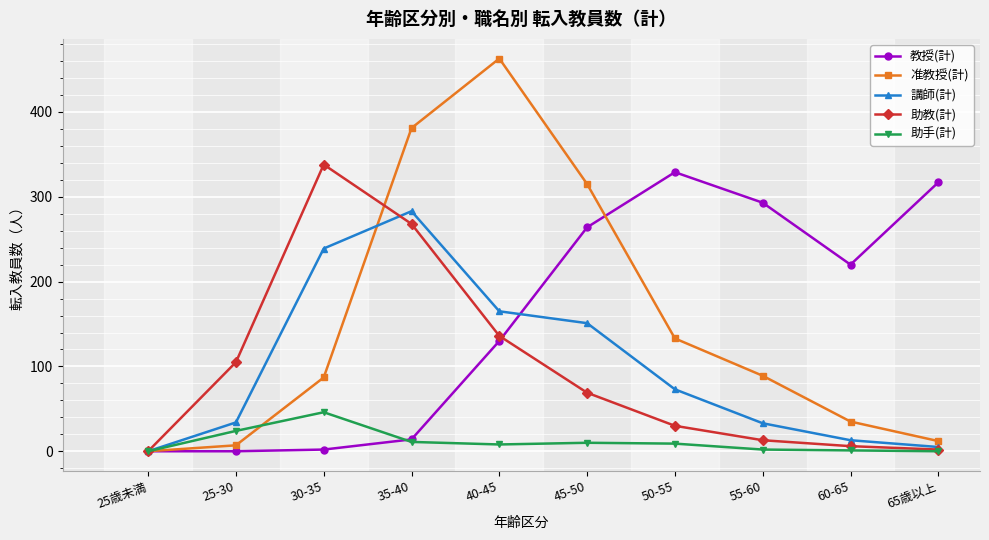

What are all the series names shown in the legend?

教授(計), 准教授(計), 講師(計), 助教(計), 助手(計)